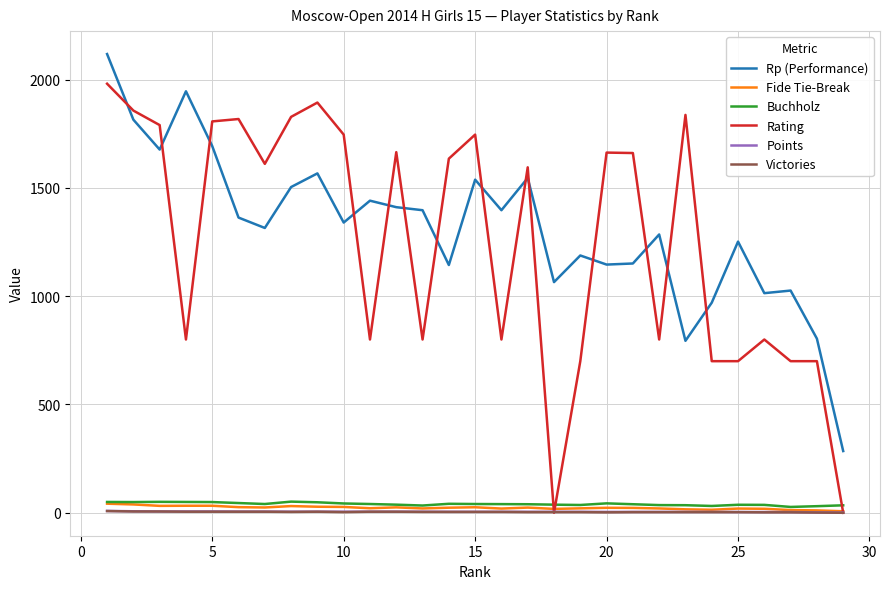

Which series has the widest spread of values?

Rating